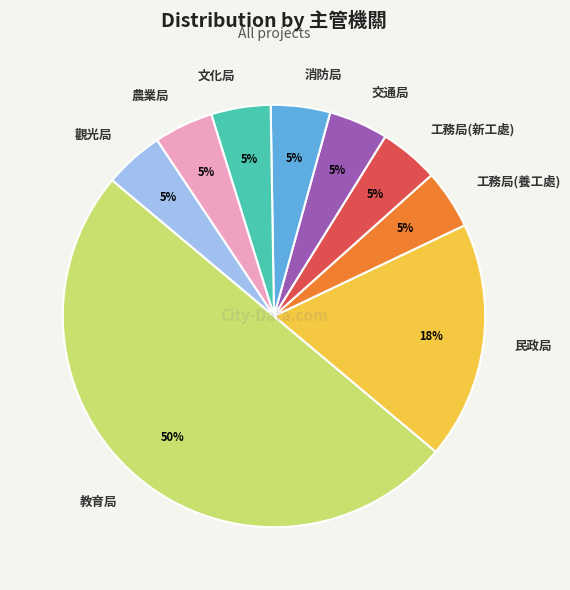

How many slices are in this pie chart?

9